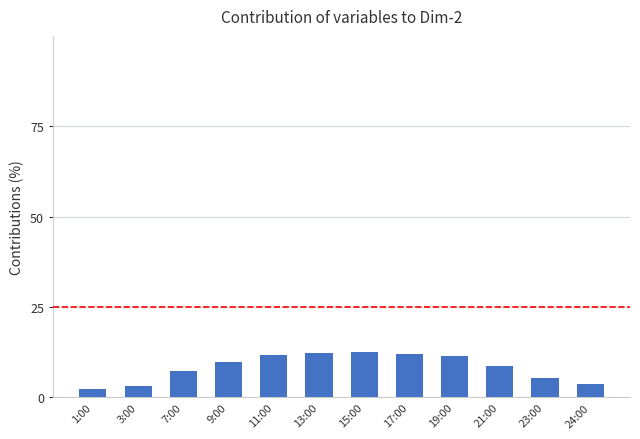

At which label is the value closest to 7?

7:00